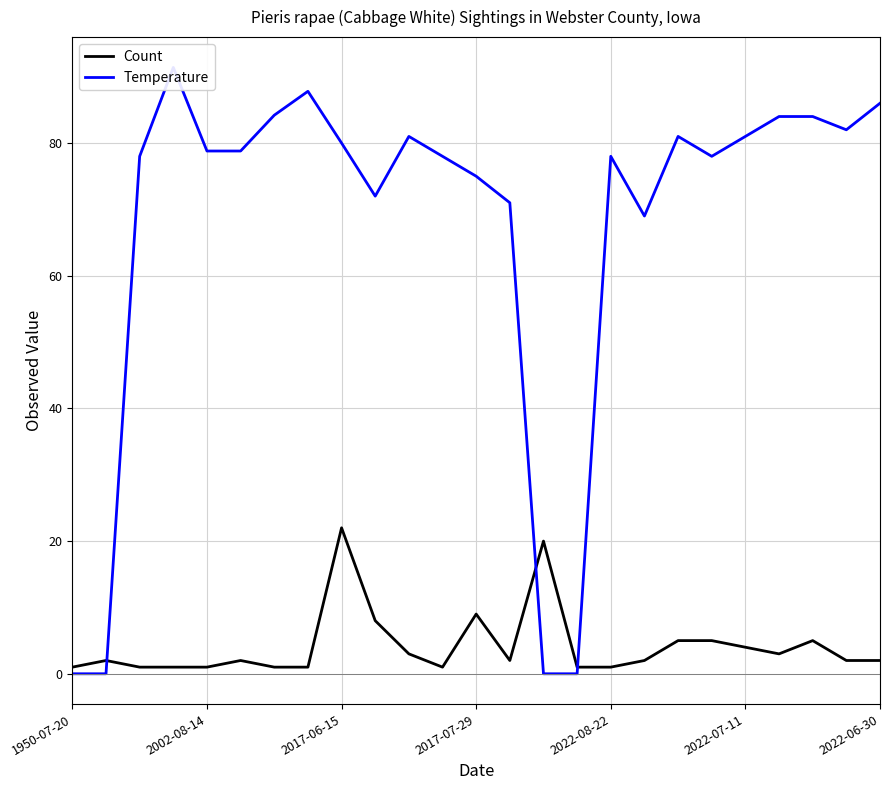

What is the maximum value for Count?

22